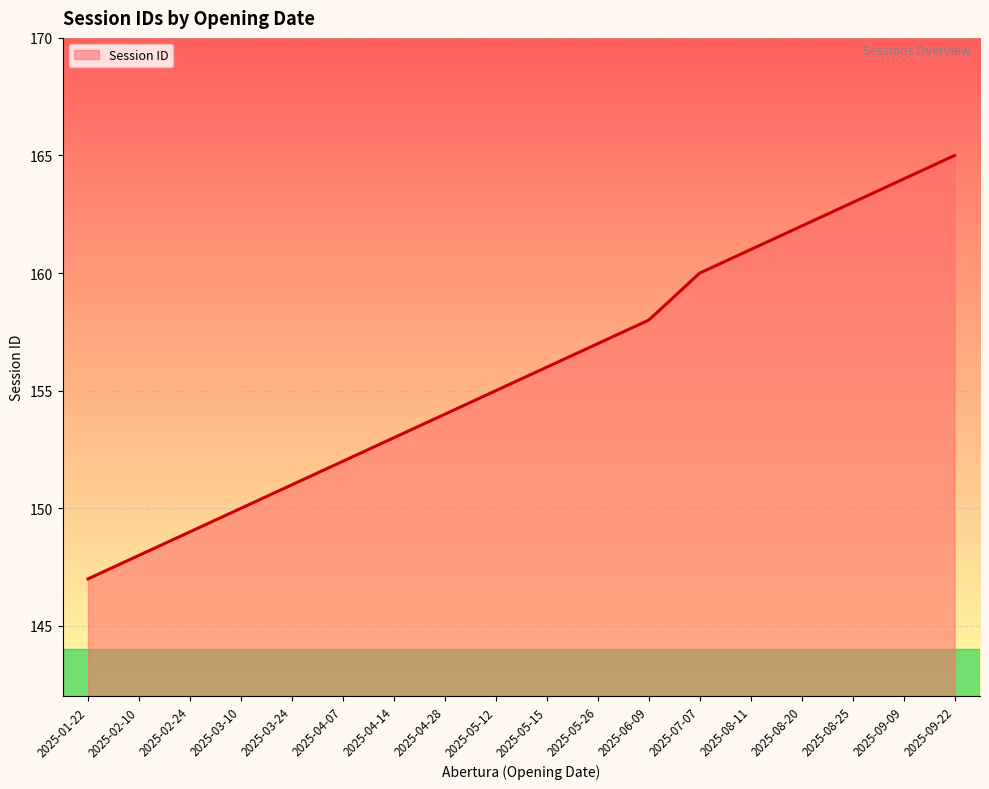

How many lines are shown in the chart?

1